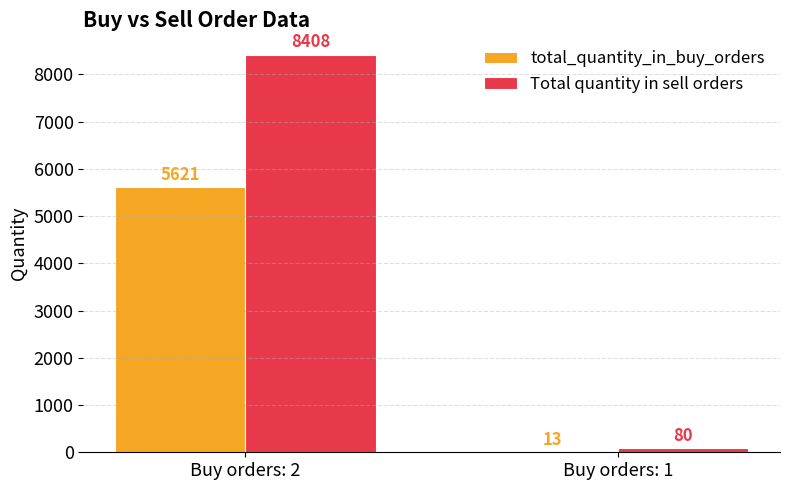

At which category is the sum across all series the highest?

Buy orders: 2